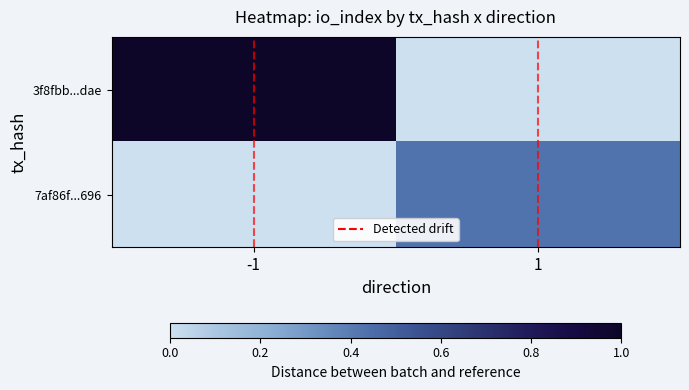

At how many categories does at least one series exceed 0?

2